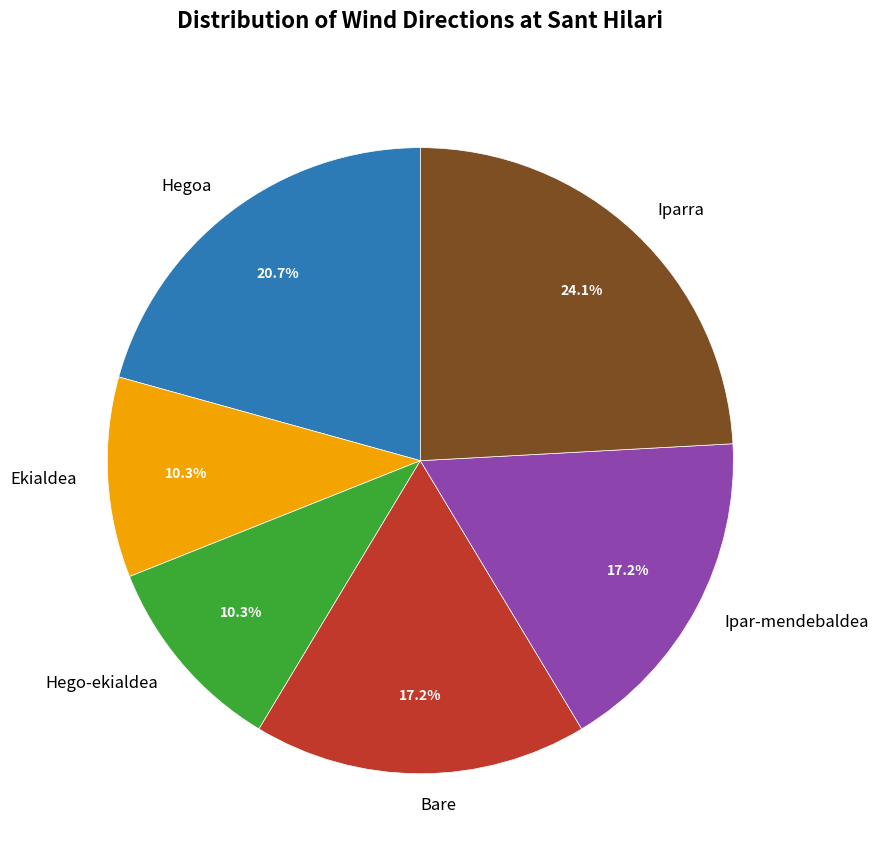

What percentage is NOT represented by Ekialdea?

89.7%